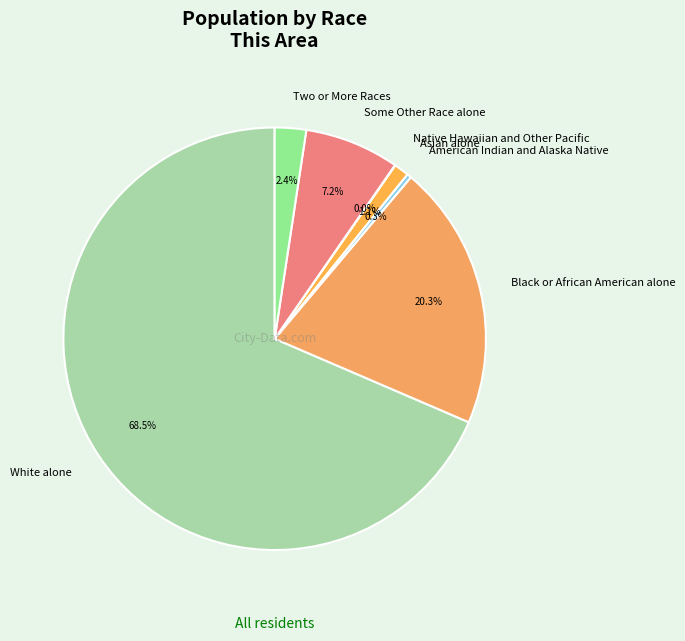

Is the sum of White alone and Black or African American alone greater than half?

Yes